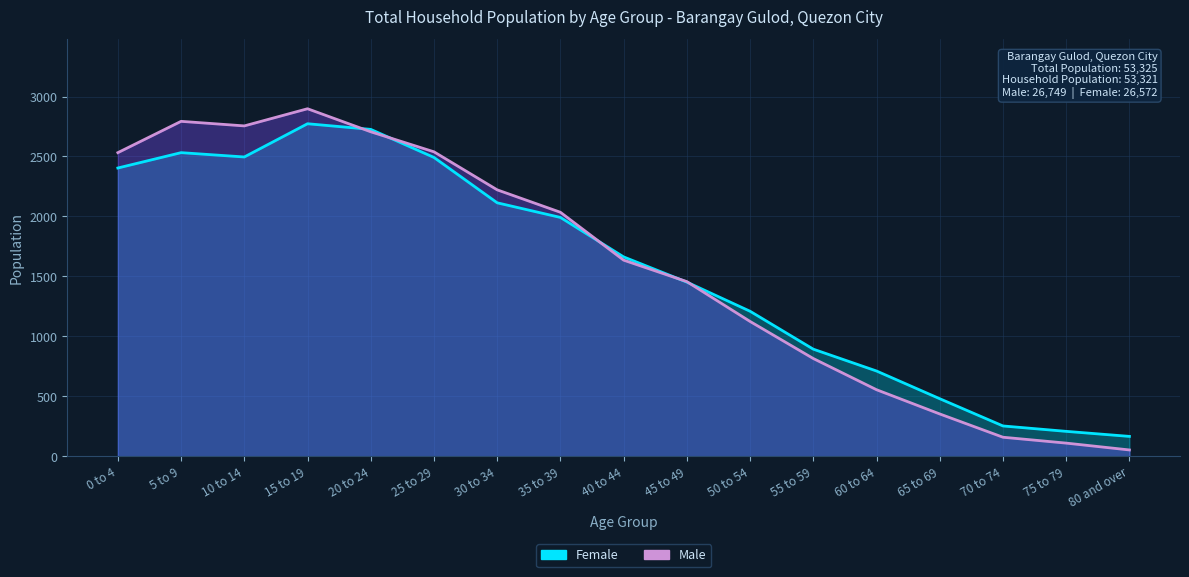

What is the difference between the second highest and minimum values in the Female series?

2559